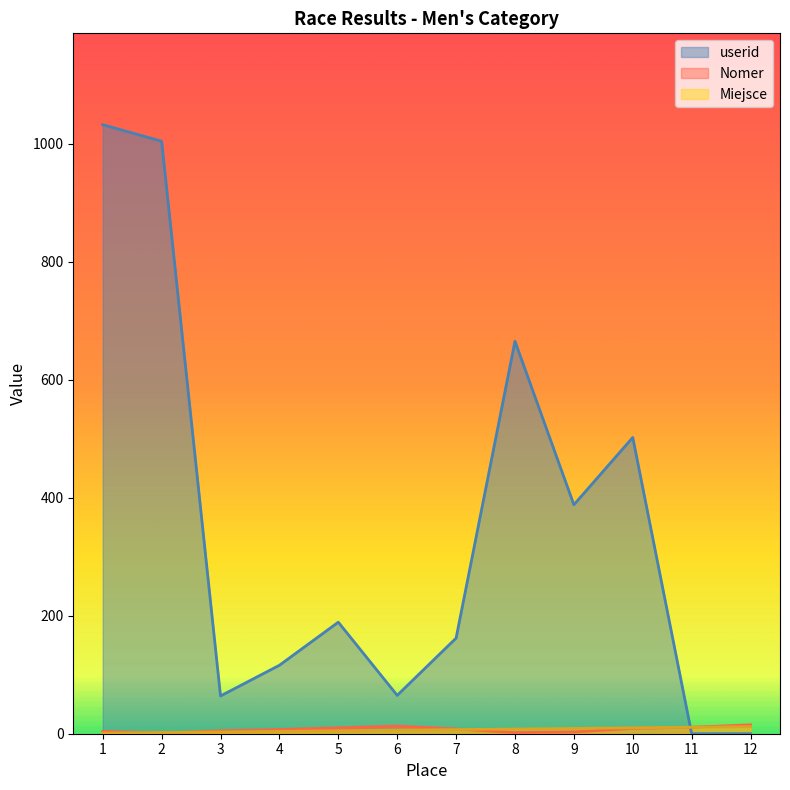

At which category does userid reach its first local valley?

3